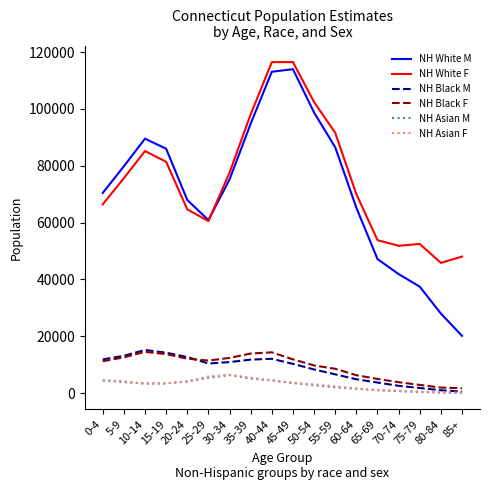

How many lines are shown in the chart?

6